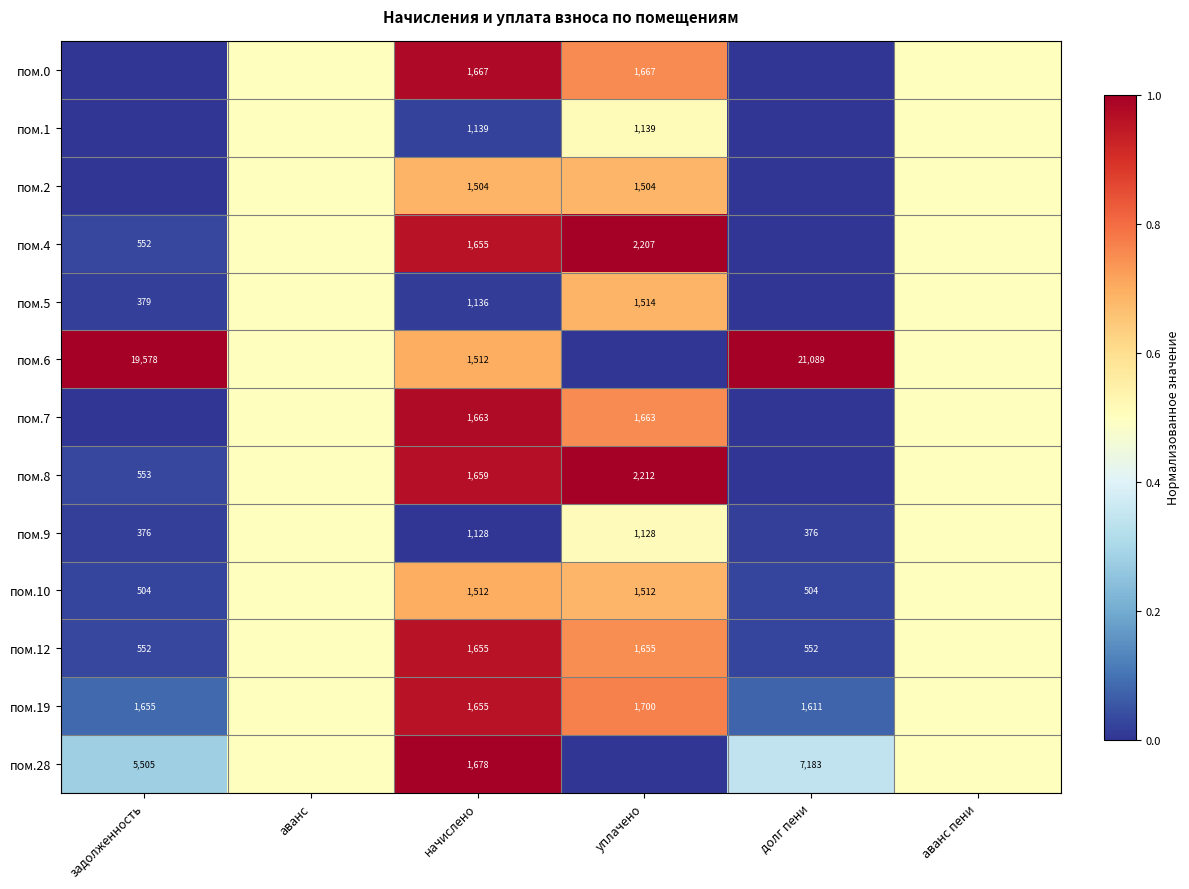

What is the difference between the пом.10 values at долг пени and начислено?

1008.0